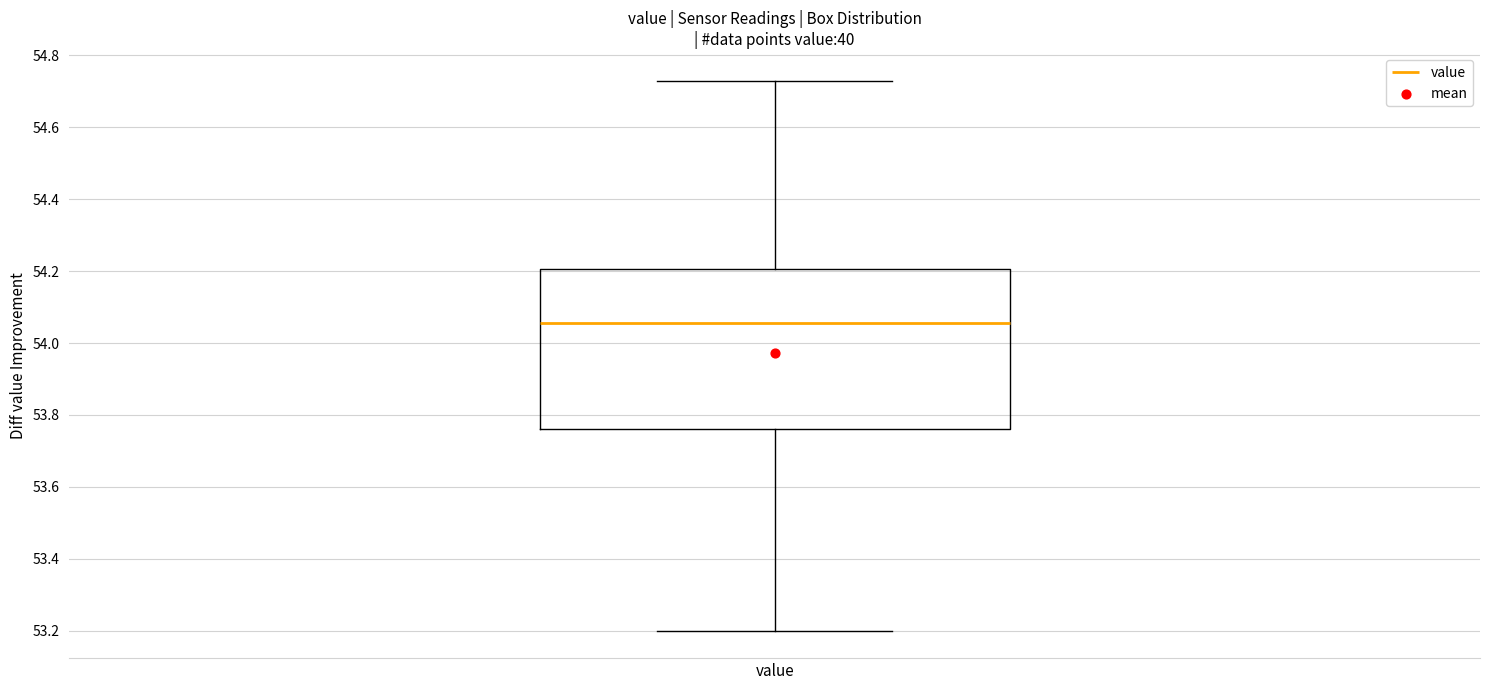

Where is the lower edge of the box for value on the y-axis? The values are not printed on the chart, so give them approximately, as read against the axis.

53.76